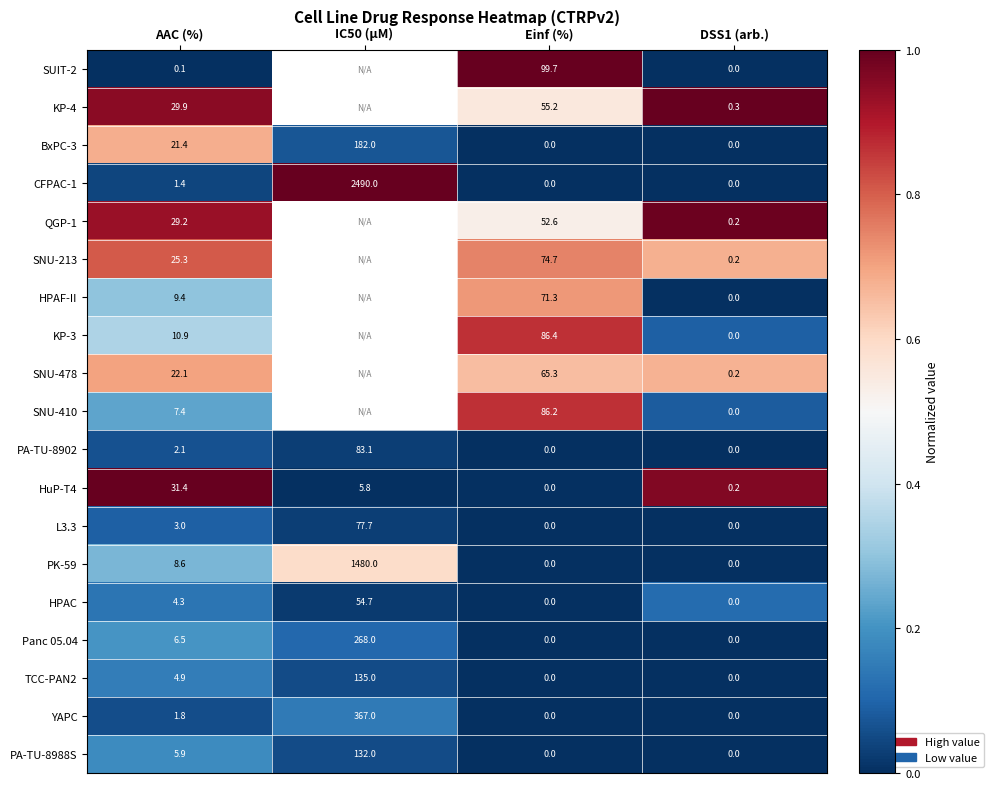

At which label is TCC-PAN2 closest to 67?

AAC (%)